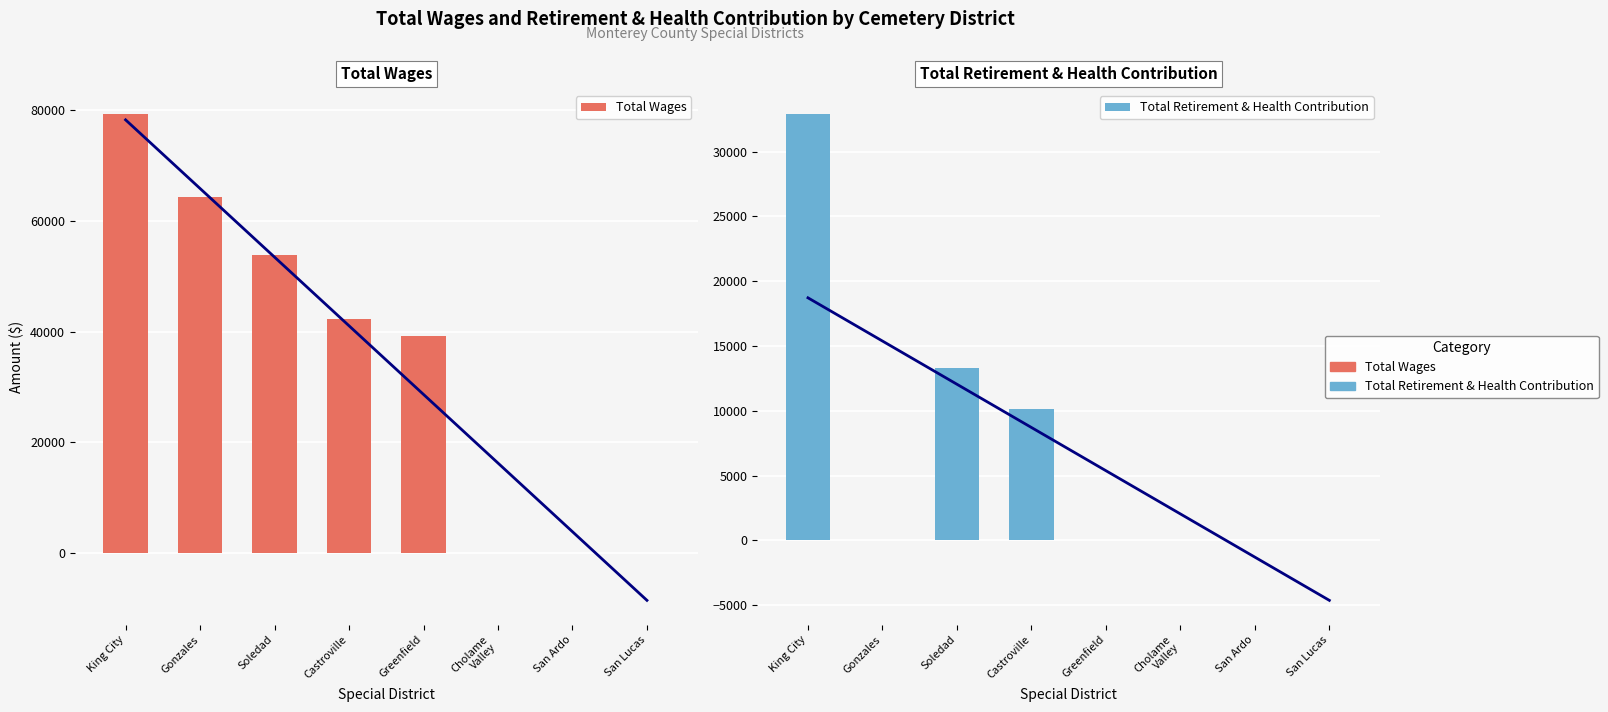

Rank the series by their average value, from highest to lowest.

Total Wages, Total Retirement & Health Contribution